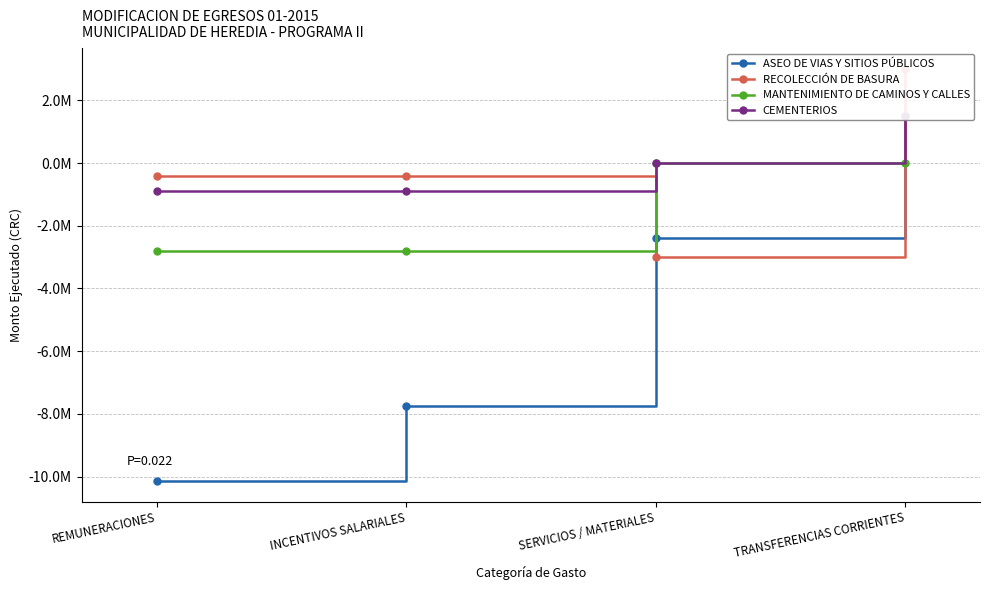

Does the chart have visible grid lines?

Yes